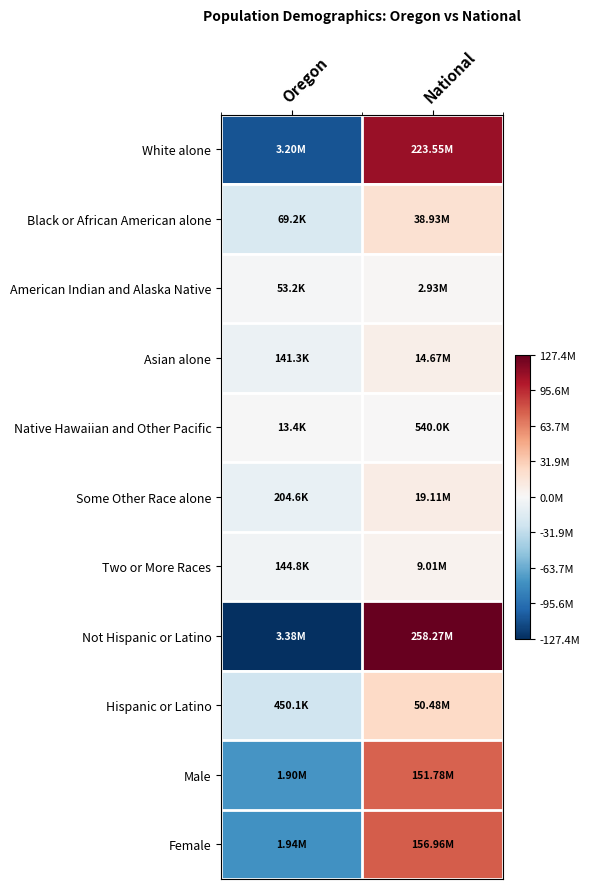

What is the smallest value displayed?

-127443466.0